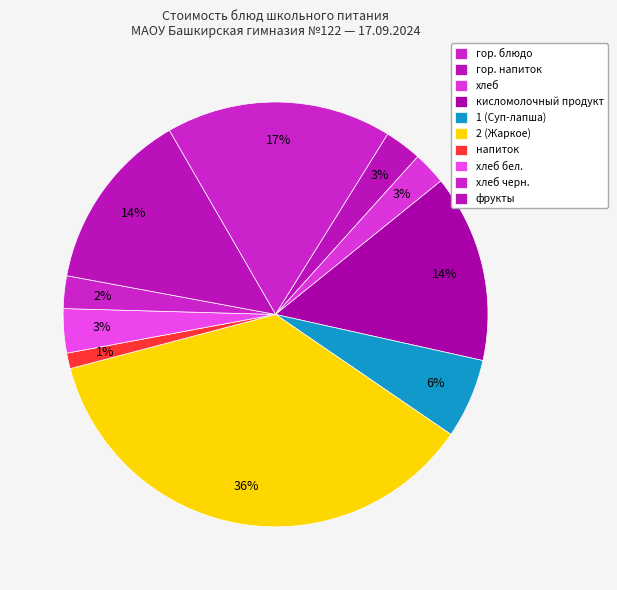

How many segments does this pie chart have?

10